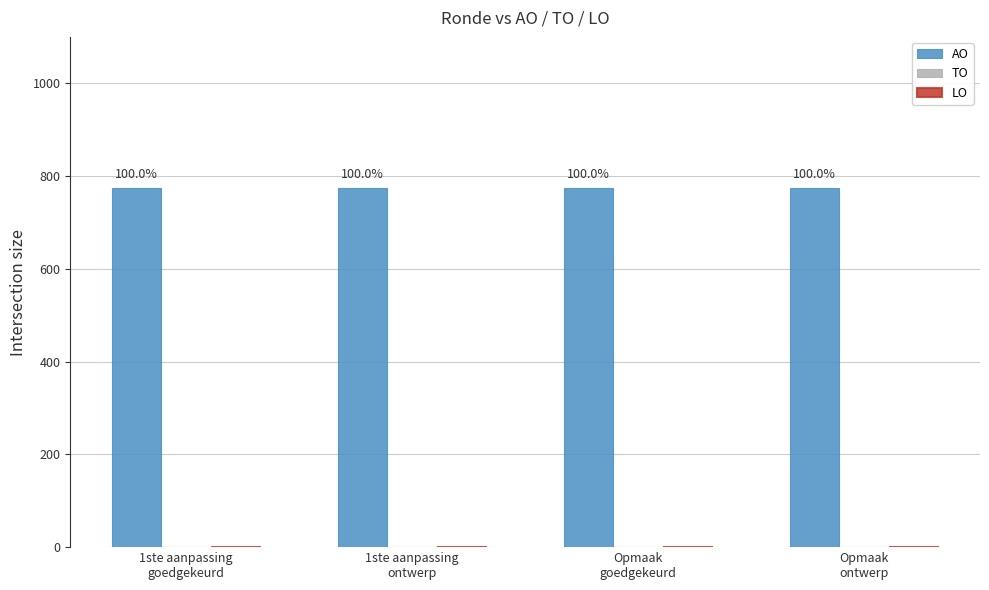

Rank the series at 1ste aanpassing
ontwerp from lowest to highest value.

TO, LO, AO